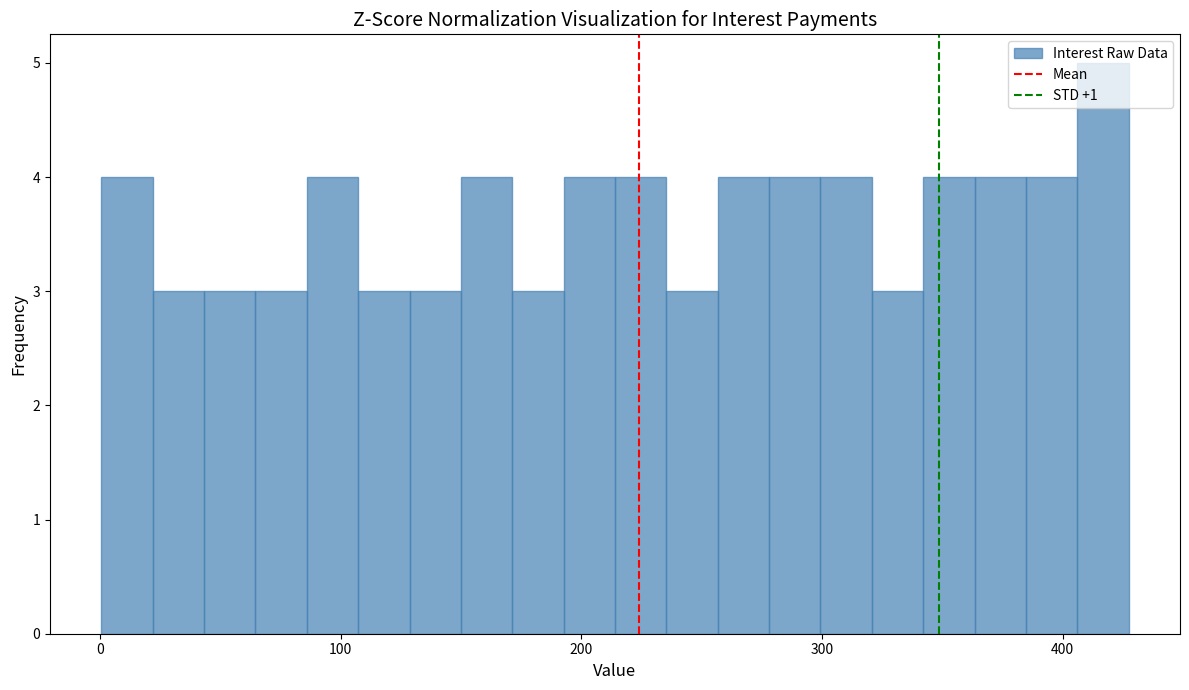

Around what value on the x-axis is the tallest bar? Give the approximate position of its centre, as read against the axis.

420